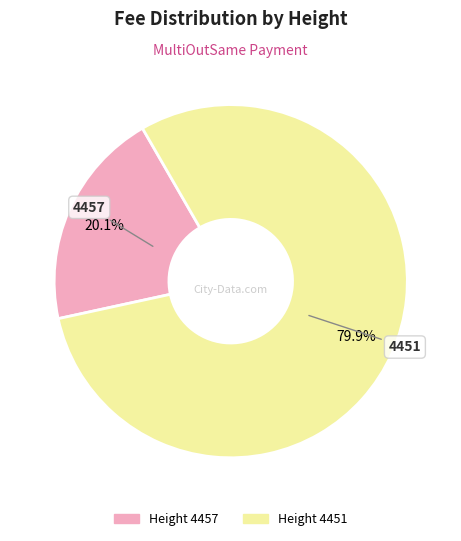

What percentage is the 4457 slice, to the nearest percent?

20%